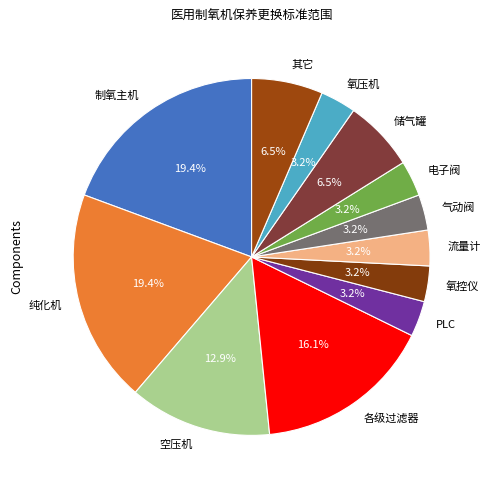

Combined, do 制氧主机 and 空压机 account for over 50%?

No